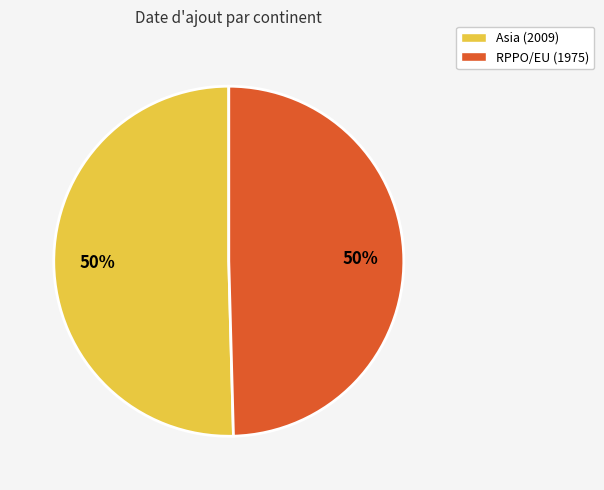

The Asia slice represents 38% of the pie. True or false?

False